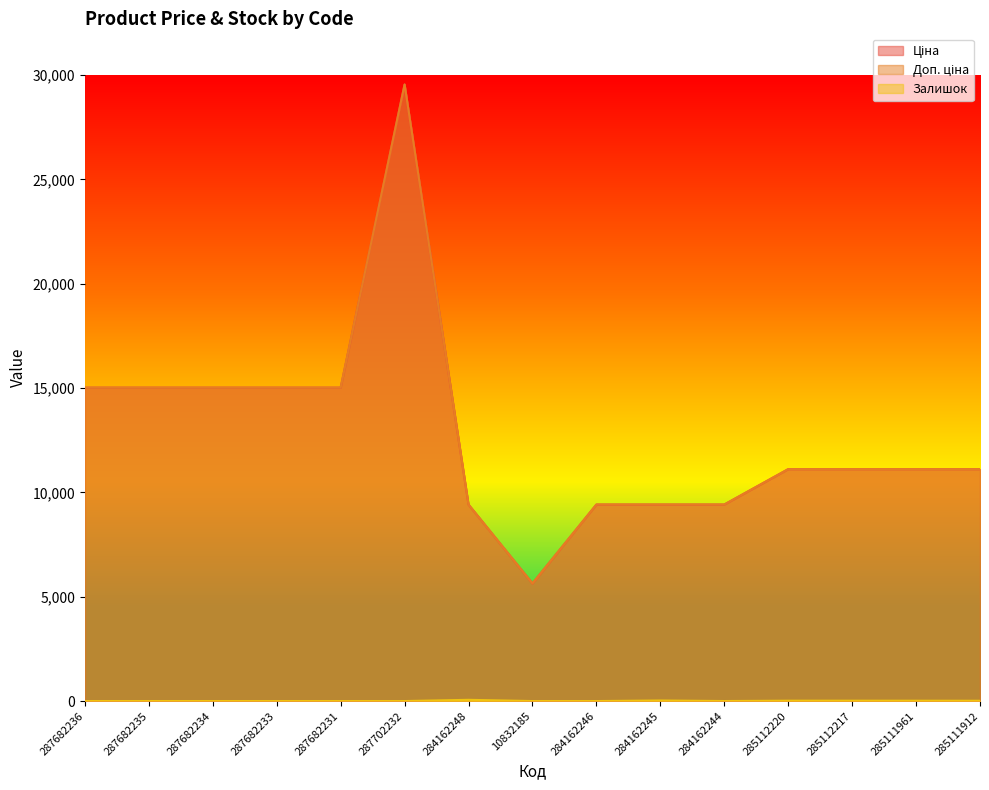

Reading right to left, what are all the values shown in this chart?

Ціна: 285111912=11113.6	285111961=11113.6	285112217=11113.6	285112220=11113.6	284162244=9416.9	284162245=9416.9	284162246=9416.9	10832185=5636.0	284162248=9416.9	287702232=29548.9	287682231=15019.2	287682233=15019.2	287682234=15019.2	287682235=15019.2	287682236=15019.2
Доп. ціна: 285111912=11113.6	285111961=11113.6	285112217=11113.6	285112220=11113.6	284162244=9416.9	284162245=9416.9	284162246=9416.9	10832185=5636.0	284162248=9416.9	287702232=29548.9	287682231=15019.2	287682233=15019.2	287682234=15019.2	287682235=15019.2	287682236=15019.2
Залишок: 285111912=14.0	285111961=16.0	285112217=17.0	285112220=17.0	284162244=1.0	284162245=27.0	284162246=0.0	10832185=0.0	284162248=59.0	287702232=0.0	287682231=0.0	287682233=0.0	287682234=0.0	287682235=0.0	287682236=0.0